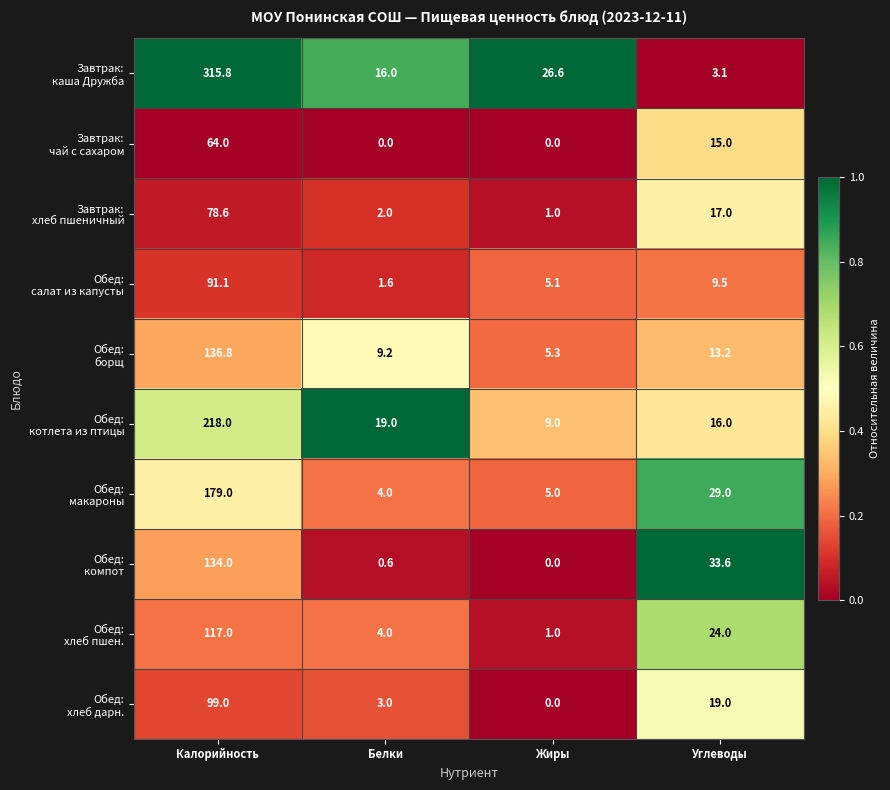

Which label corresponds to the largest value in the chart?

Калорийность